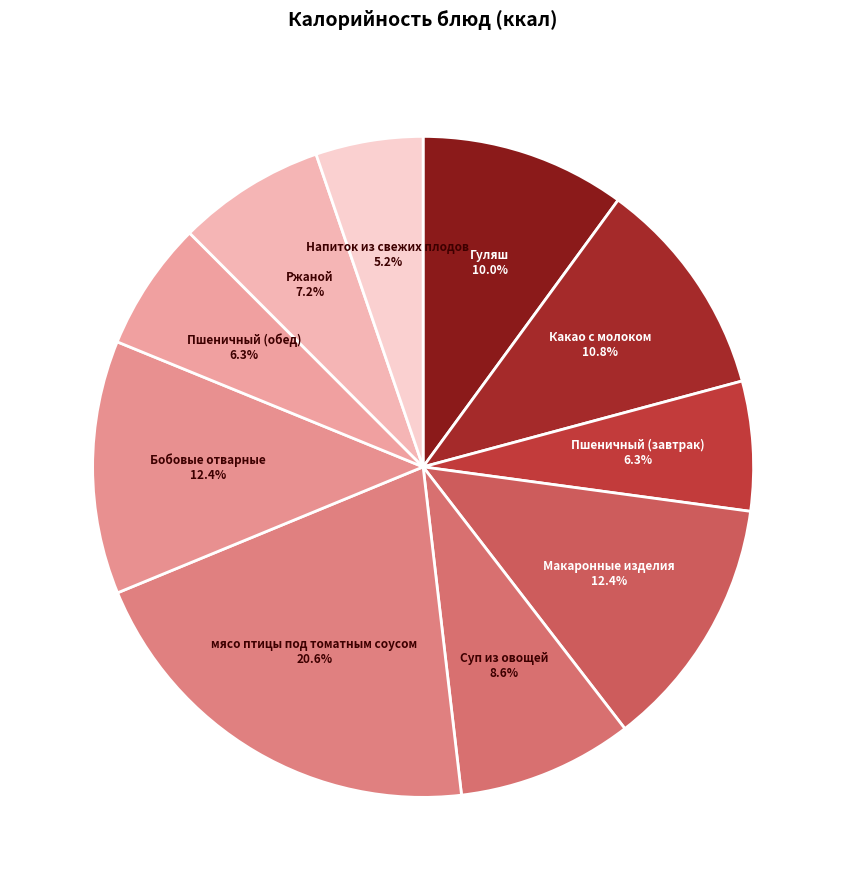

To the nearest percent, what percentage of the pie is Ржаной?

7%